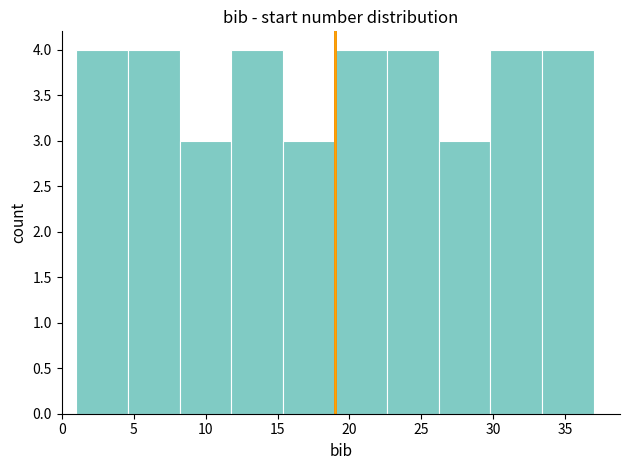

Reading left to right, transcribe this chart: for each bar, give the range it covers on the x-axis and its height. Neither the bar edges nor the heights are printed on the chart, so give them approximately, as read against the axes.

1.0 to 4.6: 4
4.6 to 8.2: 4
8.2 to 11.8: 3
11.8 to 15.4: 4
15.4 to 19.0: 3
19.0 to 22.6: 4
22.6 to 26.2: 4
26.2 to 29.8: 3
29.8 to 33.4: 4
33.4 to 37.0: 4